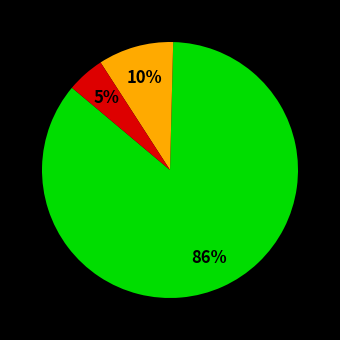

Is there any slice that represents more than half of the pie?

Yes